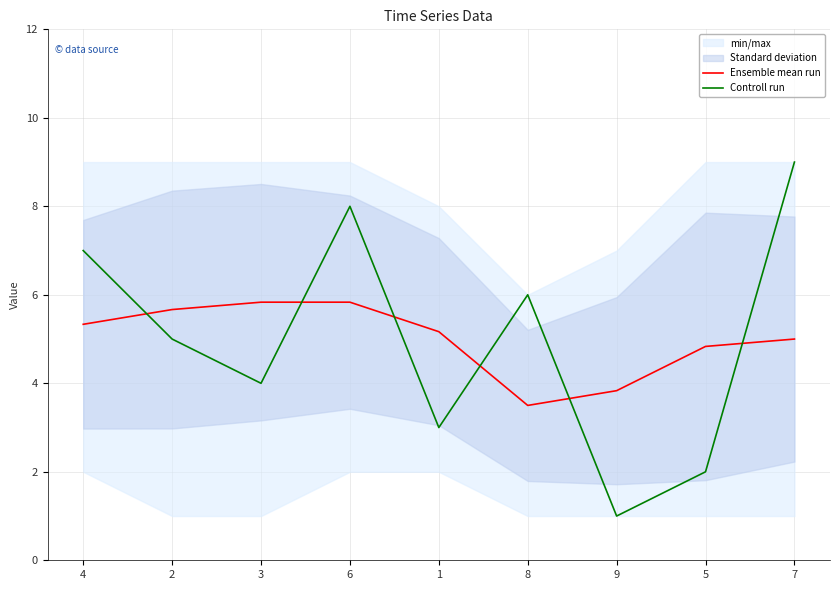

Reading left to right, transcribe all the data shown in this chart.

Ensemble mean run: 5.3	5.7	5.8	5.8	5.2	3.5	3.8	4.8	5.0
Controll run: 7.0	5.0	4.0	8.0	3.0	6.0	1.0	2.0	9.0